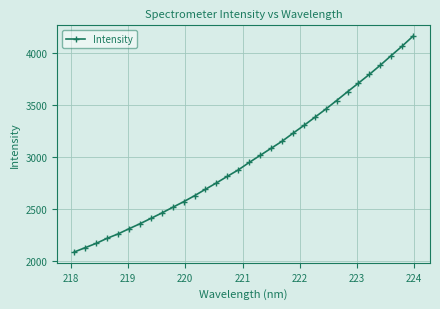

How many data points does each series have?

32